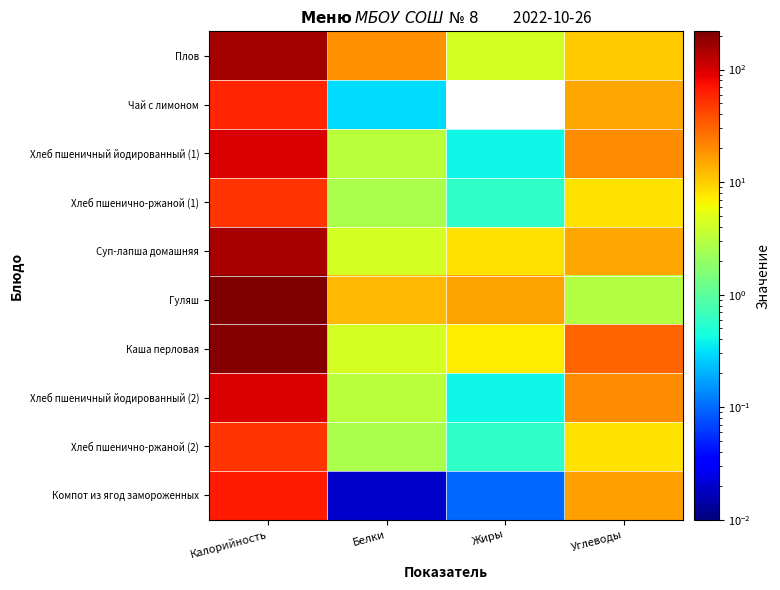

At which category is the sum across all series the highest?

Калорийность